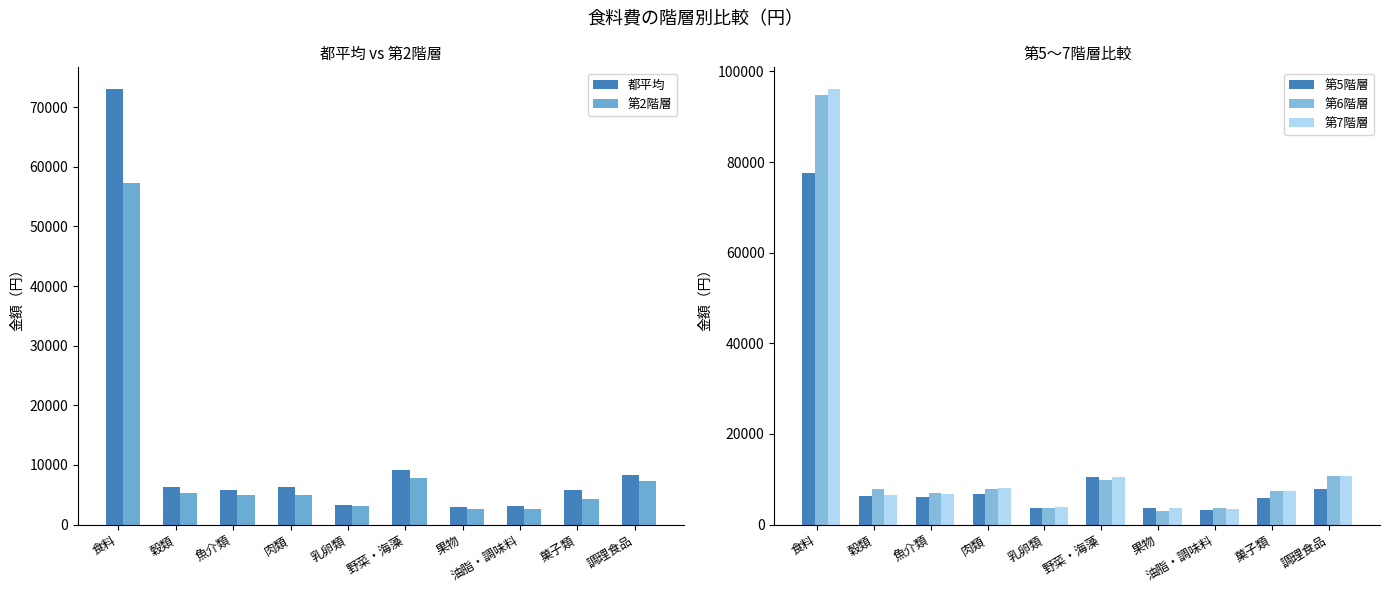

What is the total value across all series at 油脂・調味料?

16181